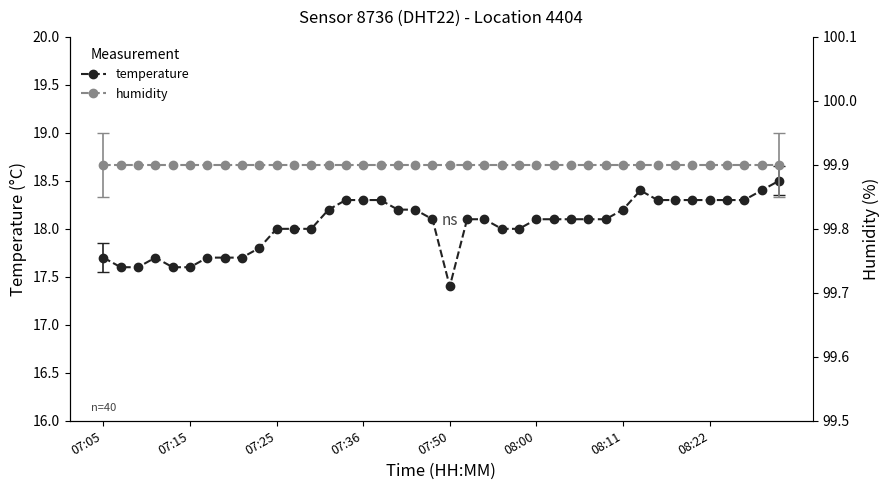

What is the minimum value for temperature?

17.4